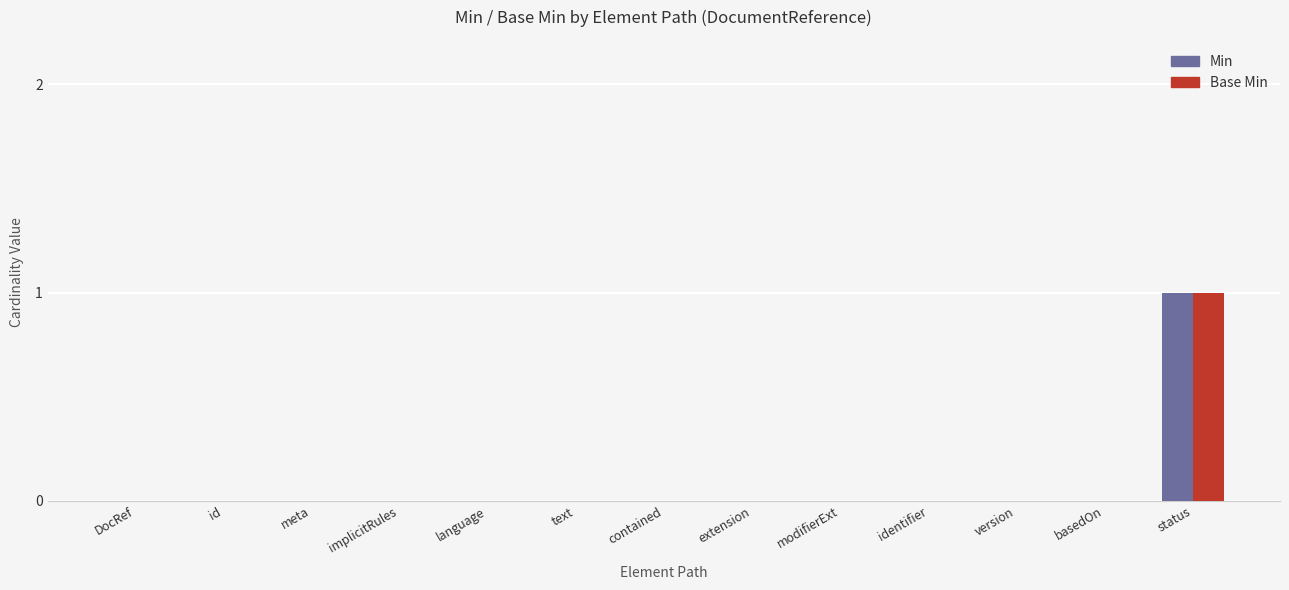

Count the number of categories in the chart.

13